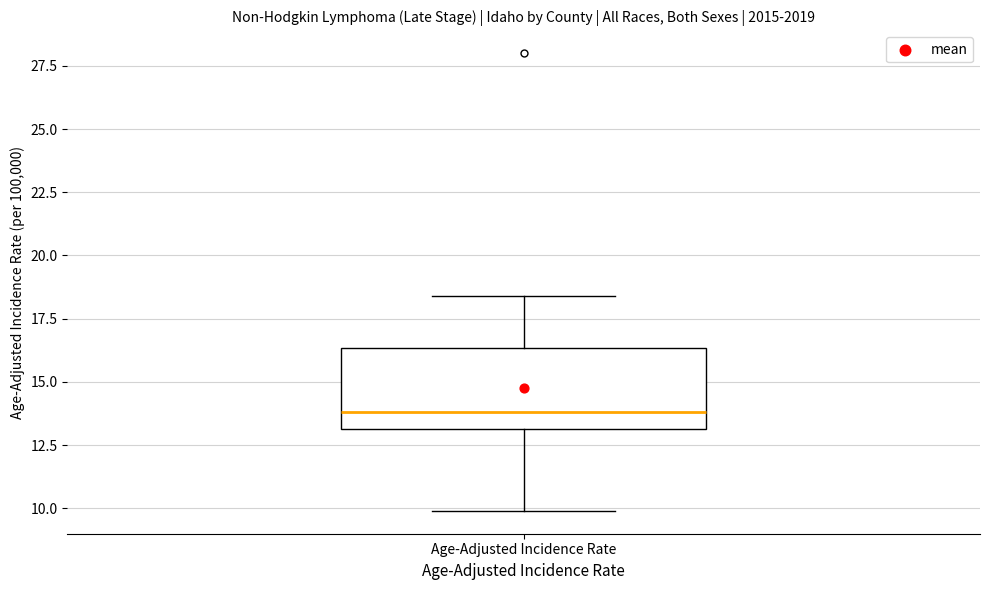

Read this box plot against the y-axis: the position of the median line, the range covered by the box, and the ends of both whiskers. The values are not printed on the chart, so give them approximately, as read against the axis.

median 14.0, box 13.0 to 16.5, whiskers 10.0 to 18.5